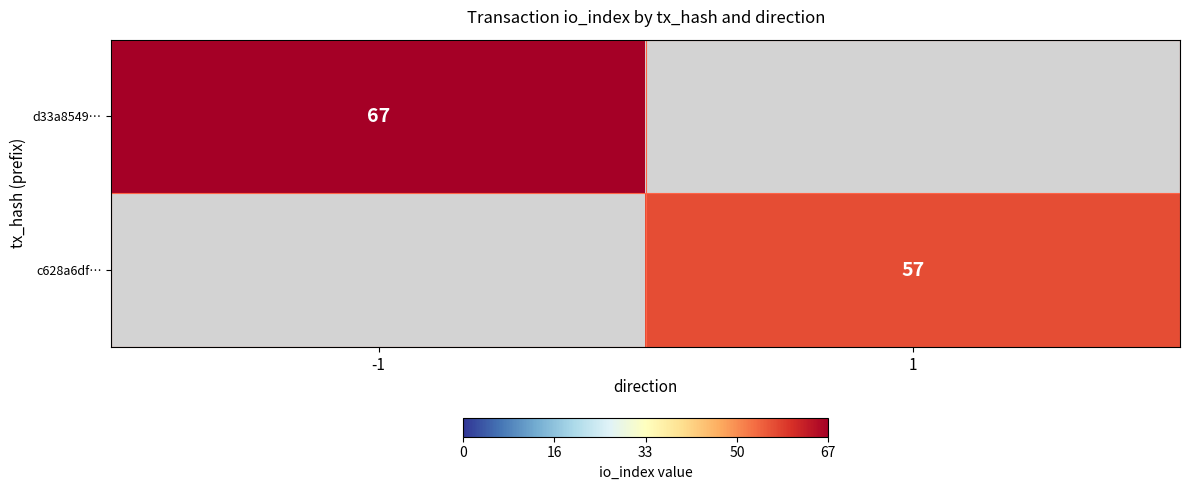

True or false: c628a6df… has a value of 99.5 at 1.

False